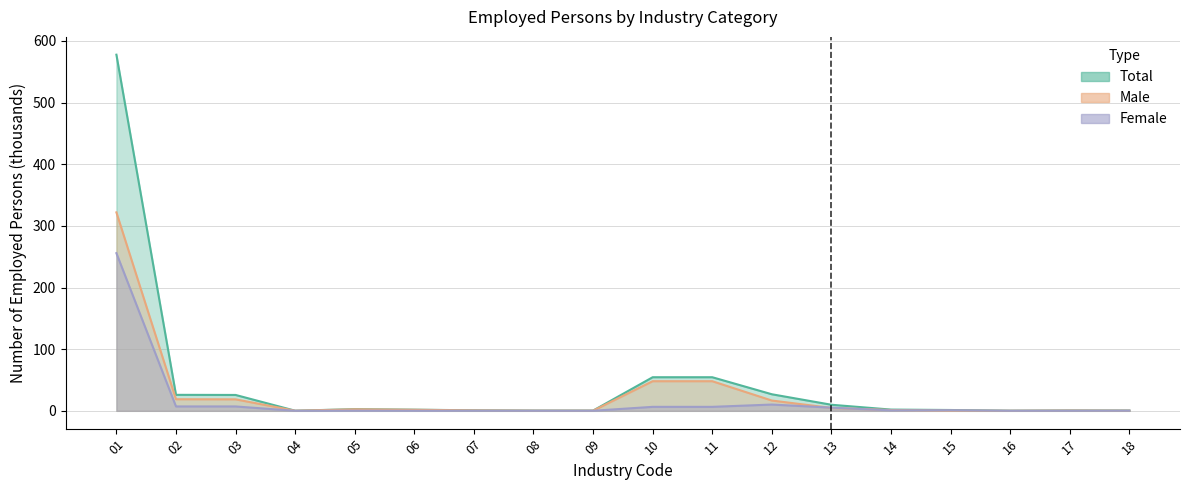

What value does the Male series have at 08?

0.3